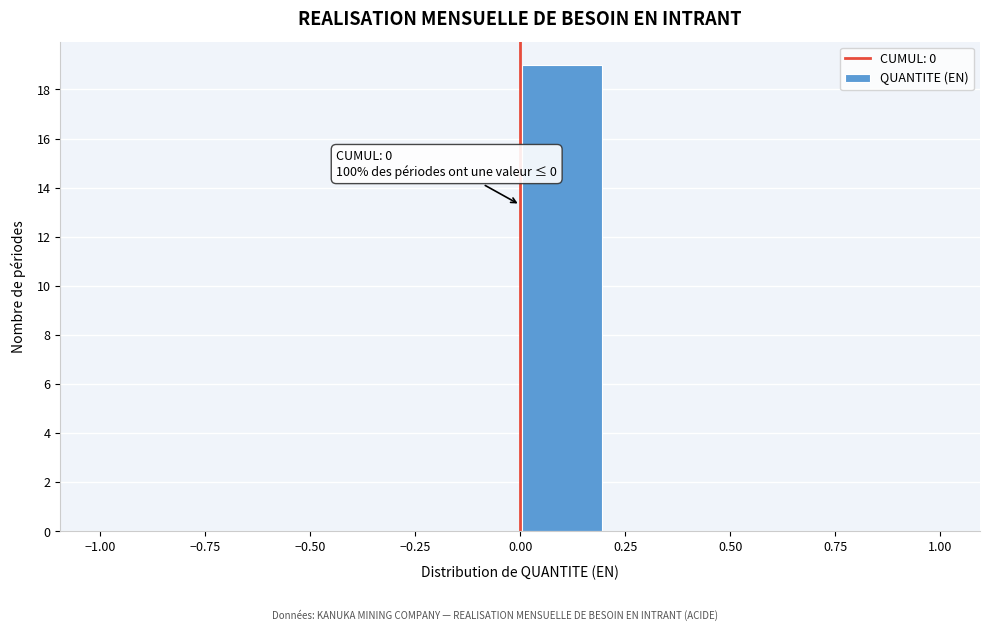

Which range on the x-axis has the tallest bar?

0.0 to 0.2